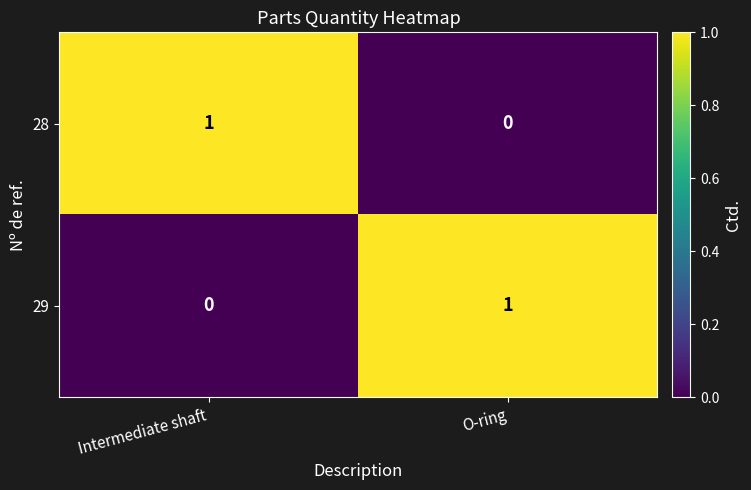

Is it true that 28 equals 2 at Intermediate shaft?

False